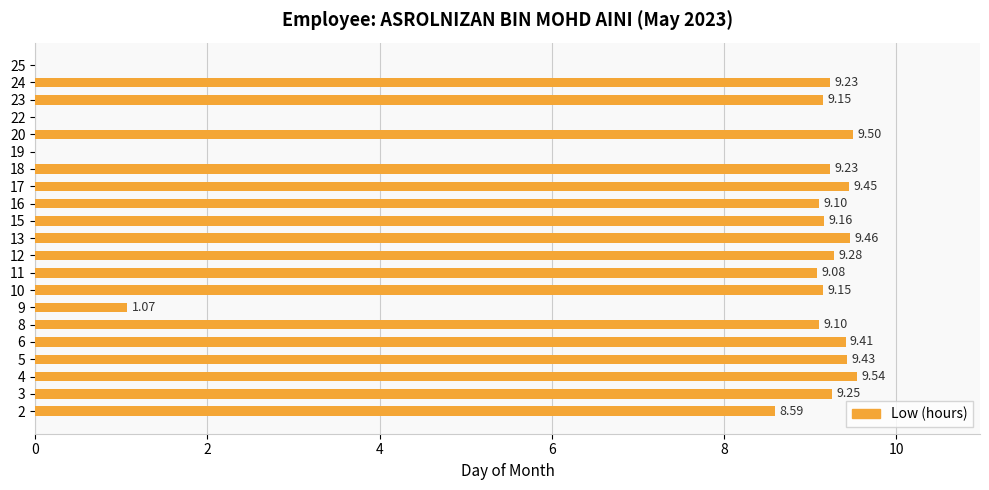

How many categories are shown in the chart?

21